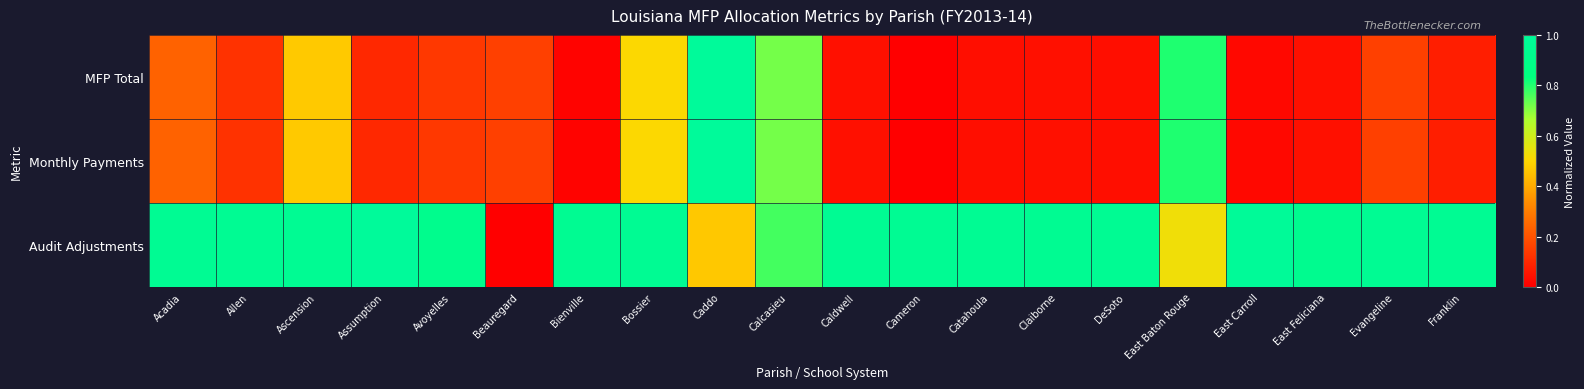

Rank the series by their maximum value, from highest to lowest.

MFP Total, Monthly Payments, Audit Adjustments